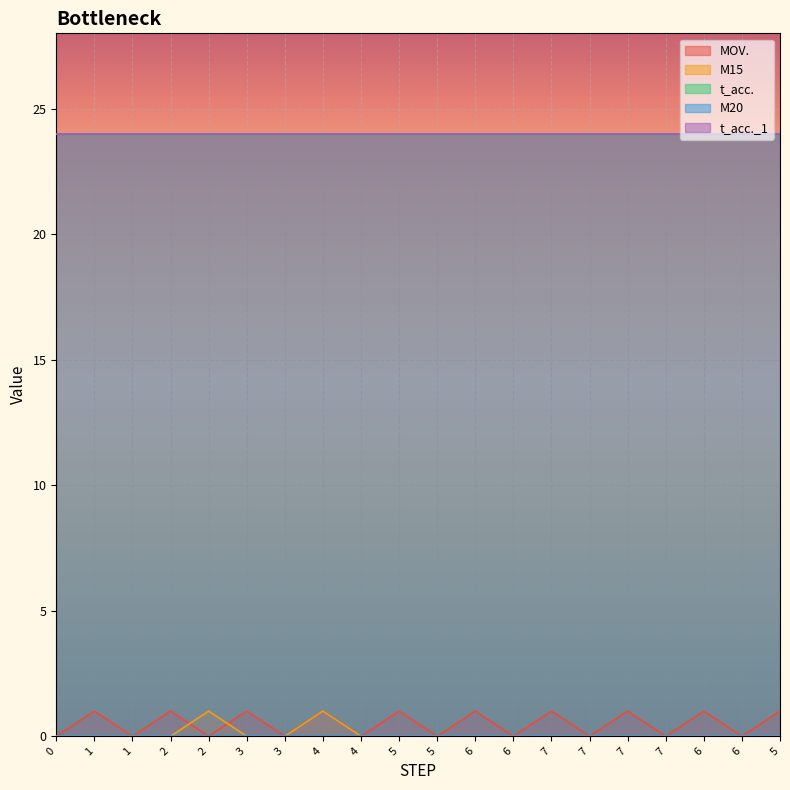

Which series has the largest total across all categories?

t_acc.